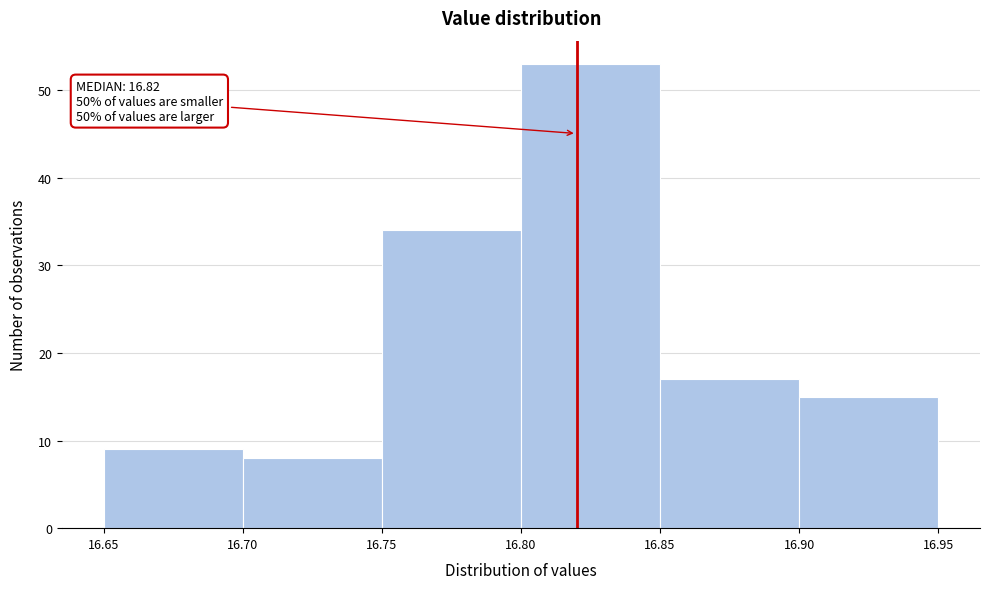

Which range on the x-axis has the tallest bar?

16.80 to 16.85